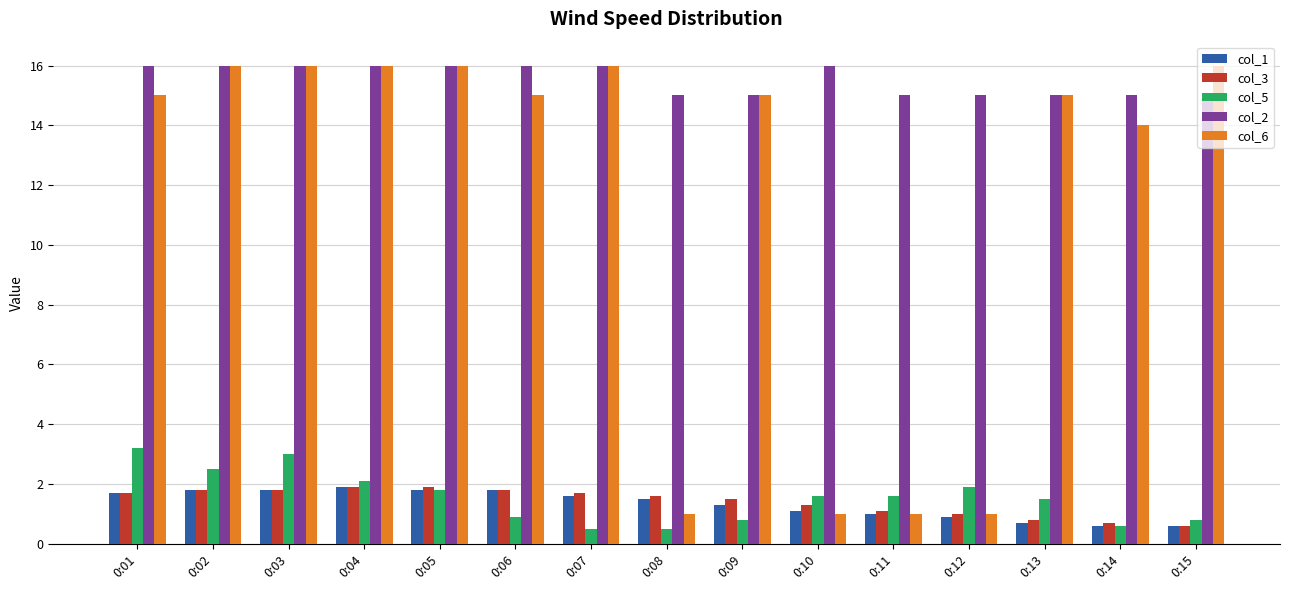

How many series are shown in this chart?

5